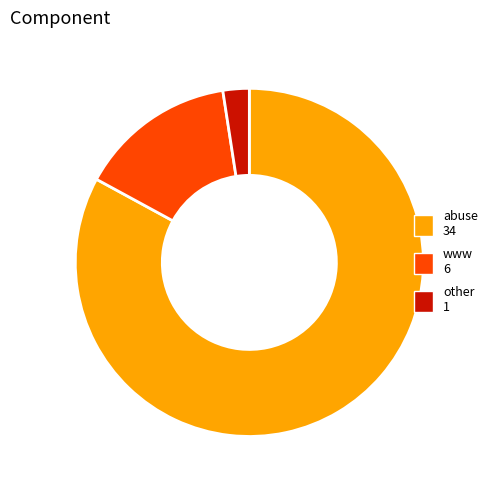

How many segments does this pie chart have?

3